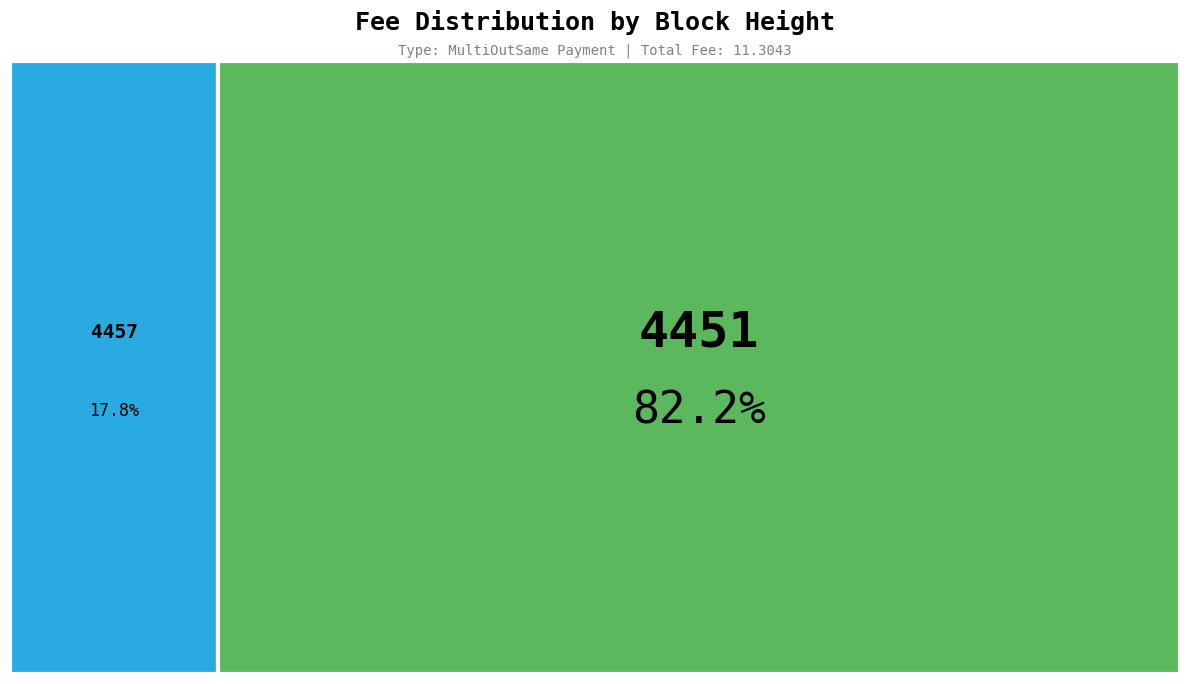

How much of the chart is everything except 4457?

82.2%